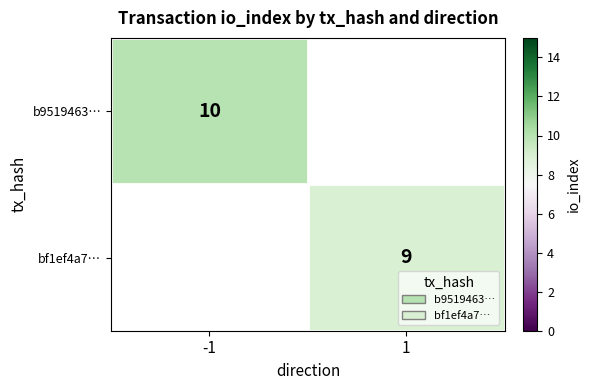

True or false: bf1ef4a7… has a value of 3 at 1.

False